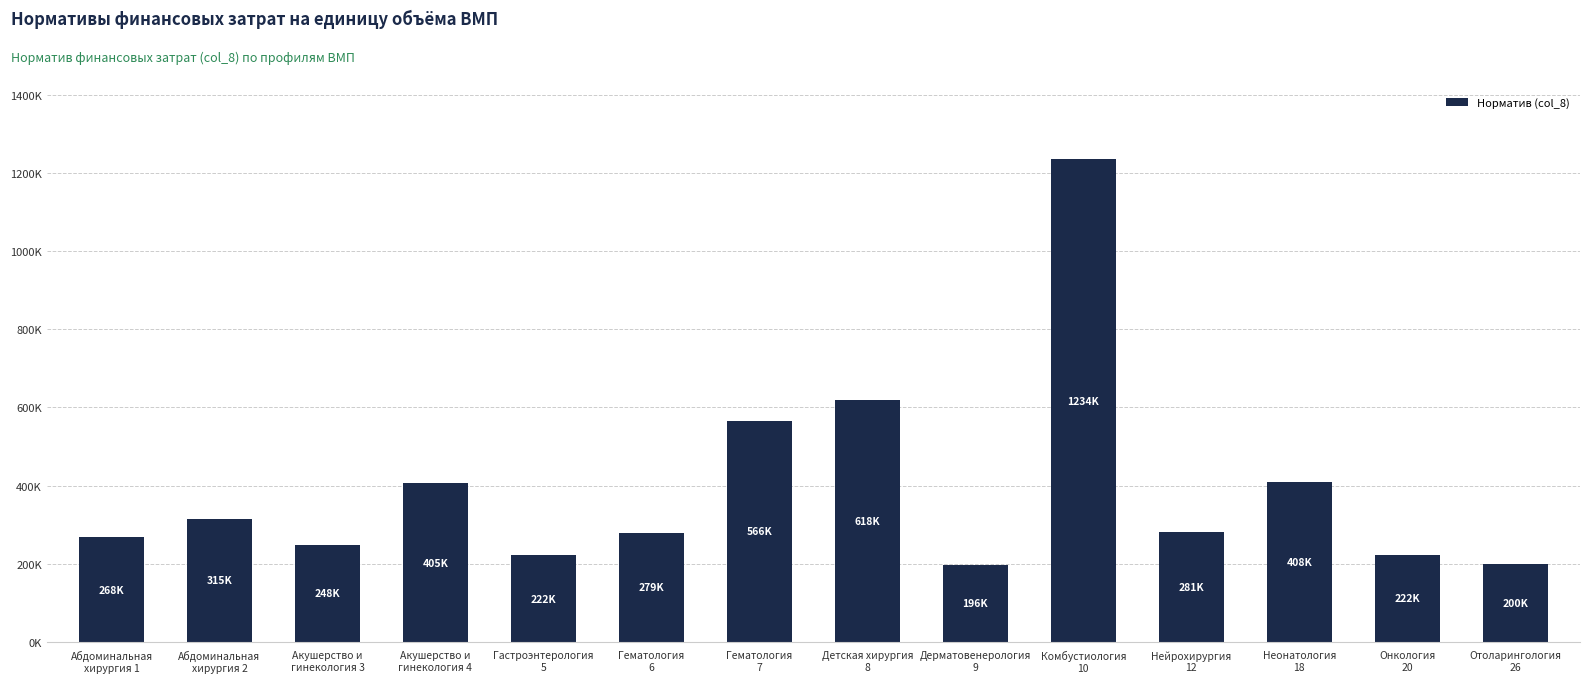

What is the label of the 13th bar from the right?

Абдоминальная
хирургия 2